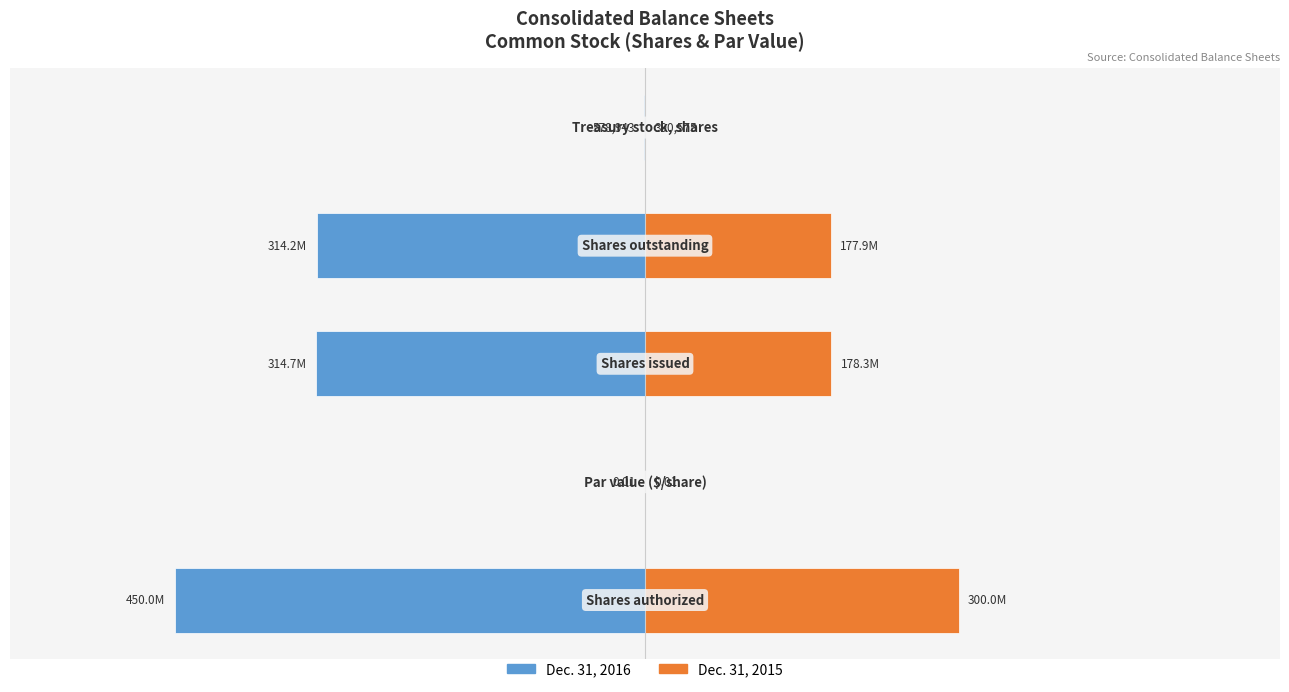

How many bars are there in each group?

2